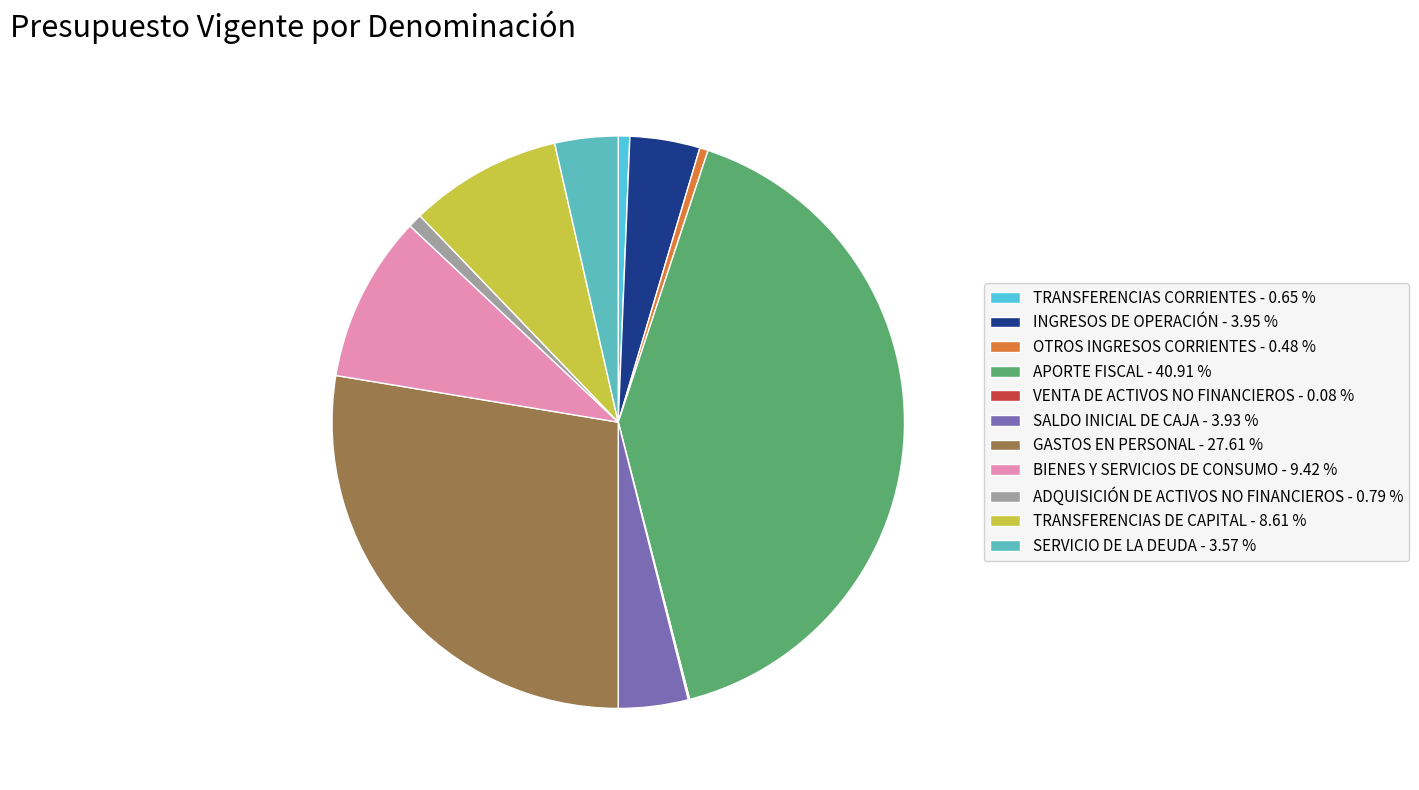

Which category has the smallest portion of the pie?

VENTA DE ACTIVOS NO FINANCIEROS